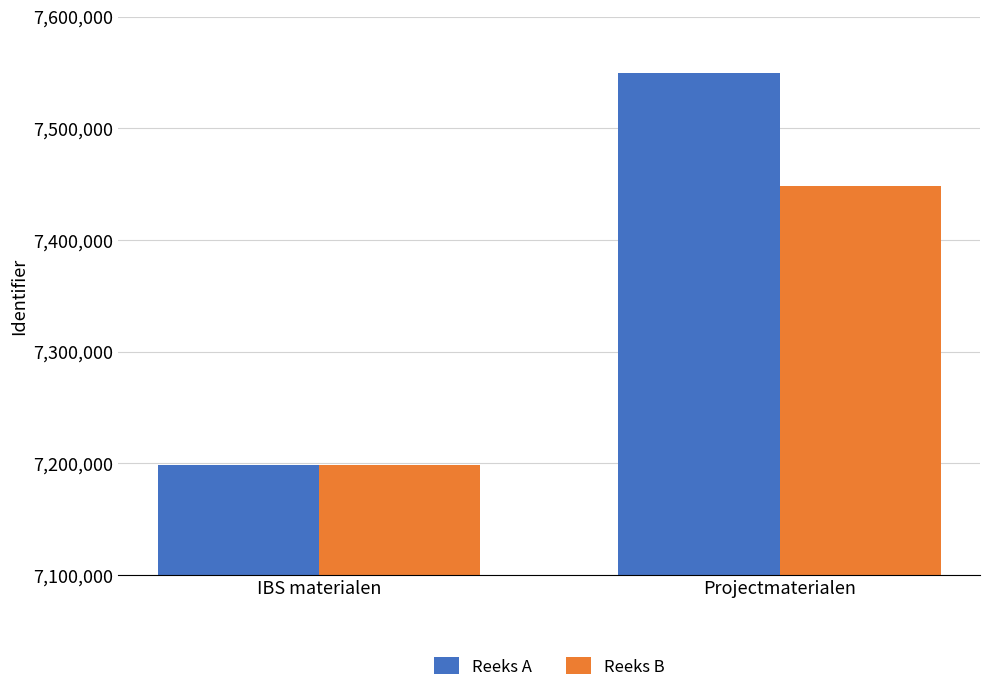

What is the minimum value shown in the chart?

7198987